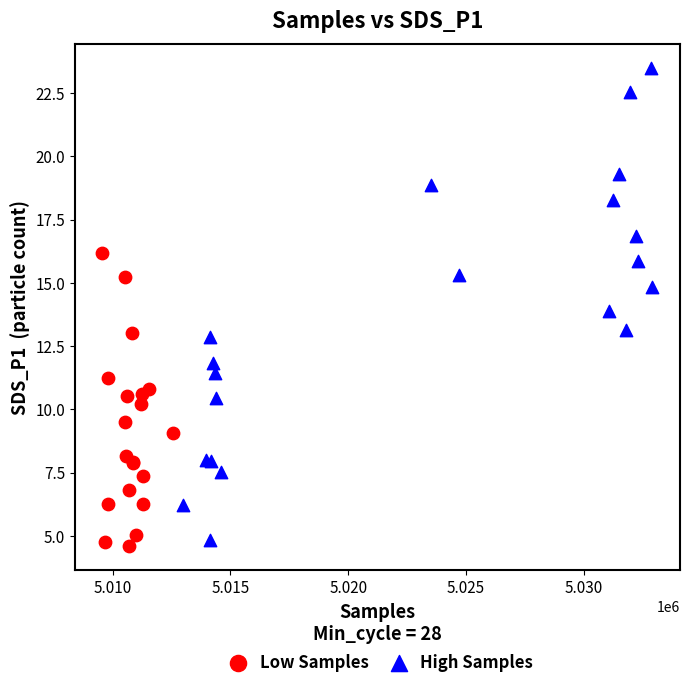

What are all the series names shown in the legend?

Low Samples, High Samples